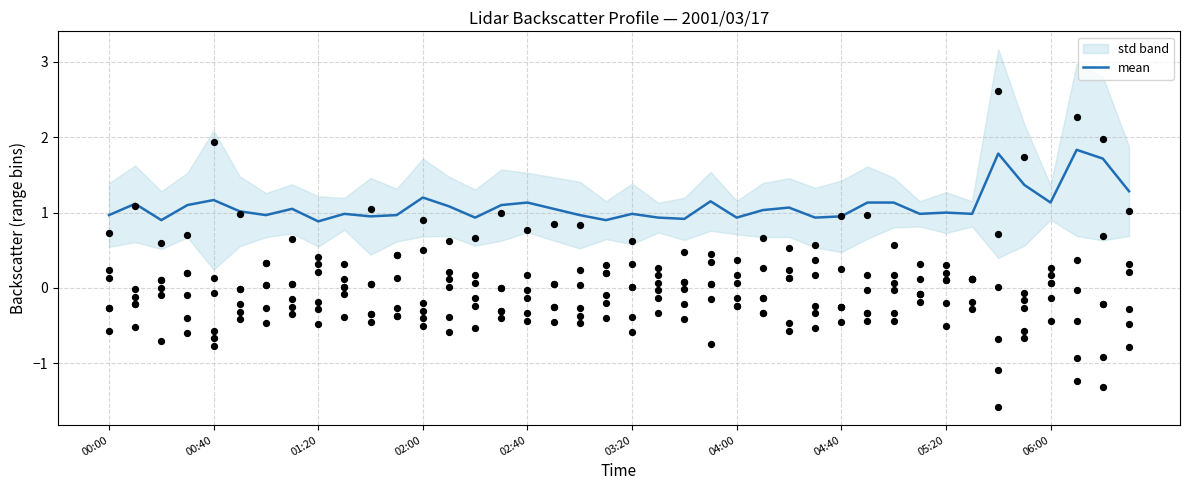

Which has a higher value, 00:00 or 02:40?

02:40